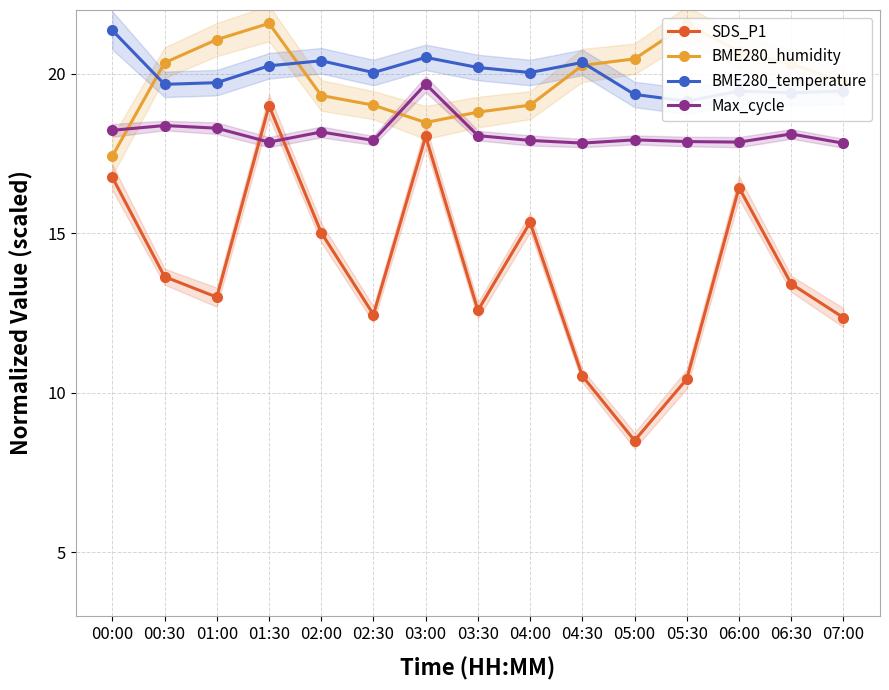

Rank the series by their maximum value, from highest to lowest.

BME280_humidity, BME280_temperature, Max_cycle, SDS_P1